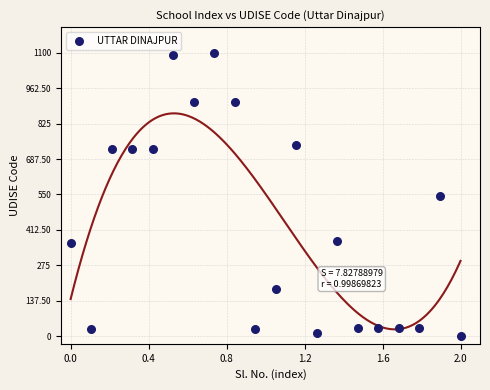

What is the range of X values (max minus min)?

2.0